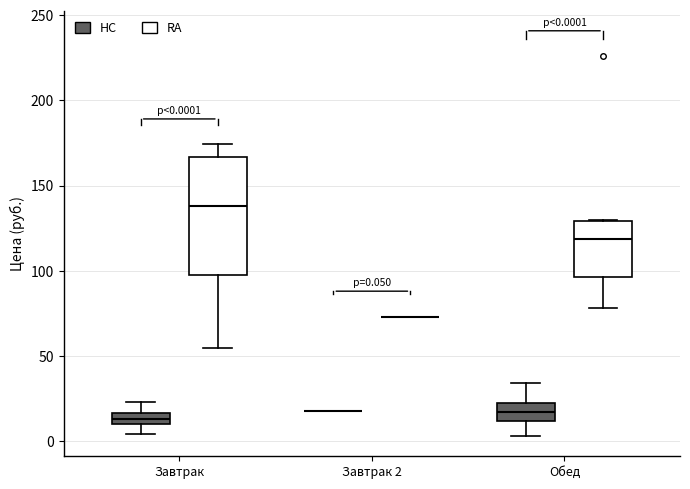

Which box is the tallest, from its lower edge to its upper edge?

Завтрак (RA)